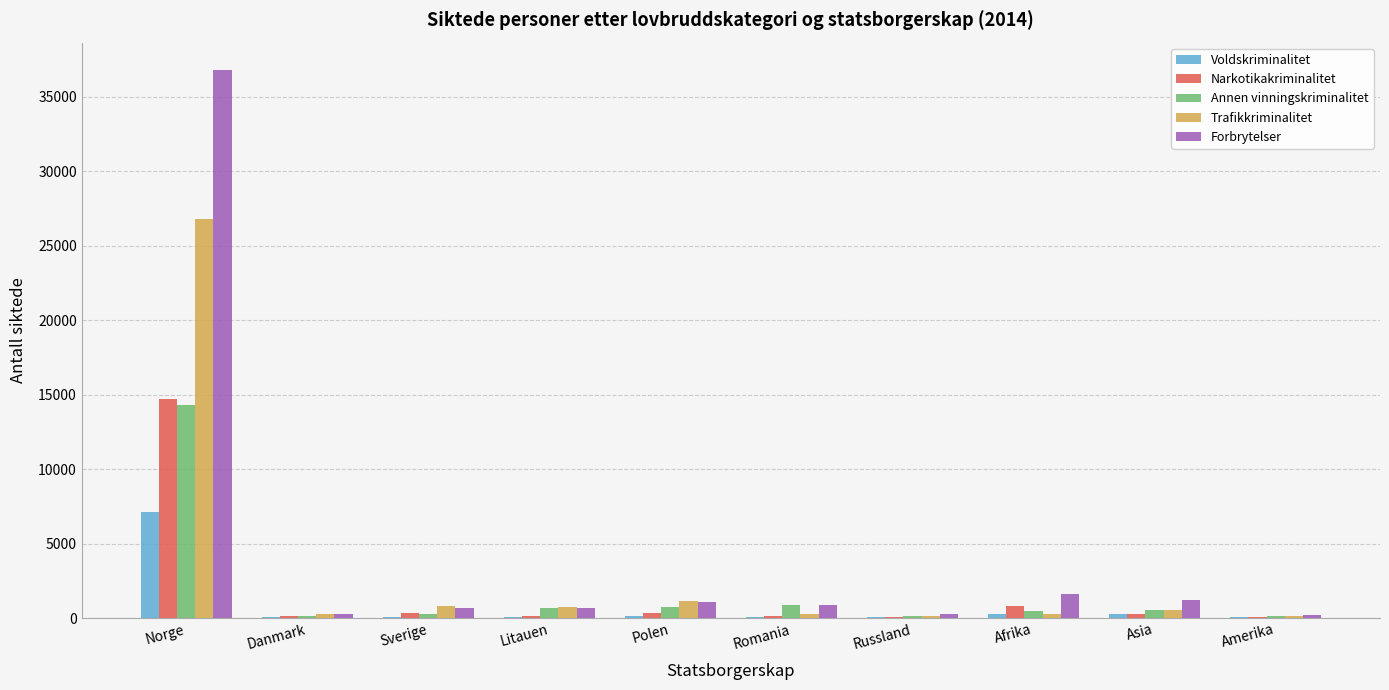

At which label does Trafikkriminalitet reach its peak?

Norge